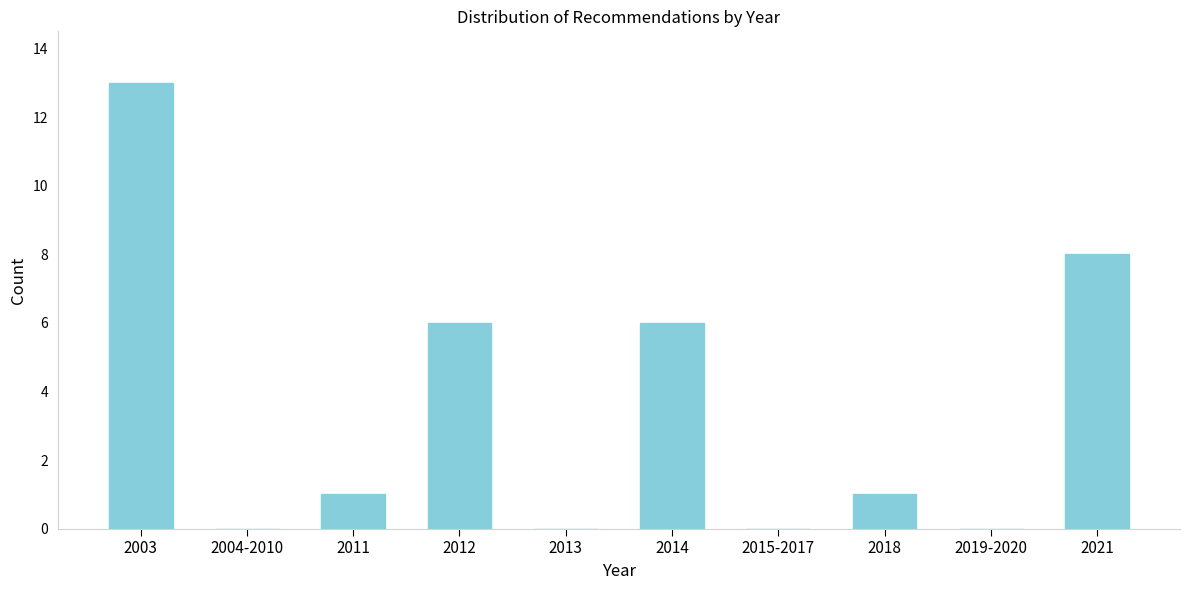

Reading right to left, extract all data points from this chart.

2021=8	2019-2020=0	2018=1	2015-2017=0	2014=6	2013=0	2012=6	2011=1	2004-2010=0	2003=13